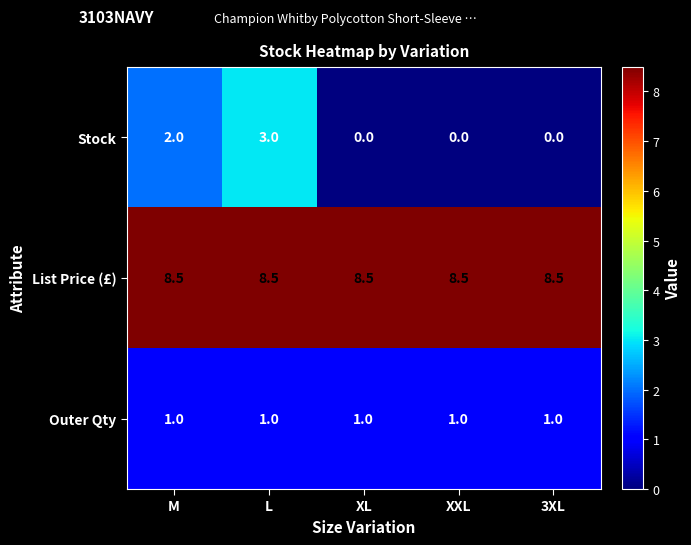

At XXL, list the series in order from smallest to largest.

Stock, Outer Qty, List Price (£)